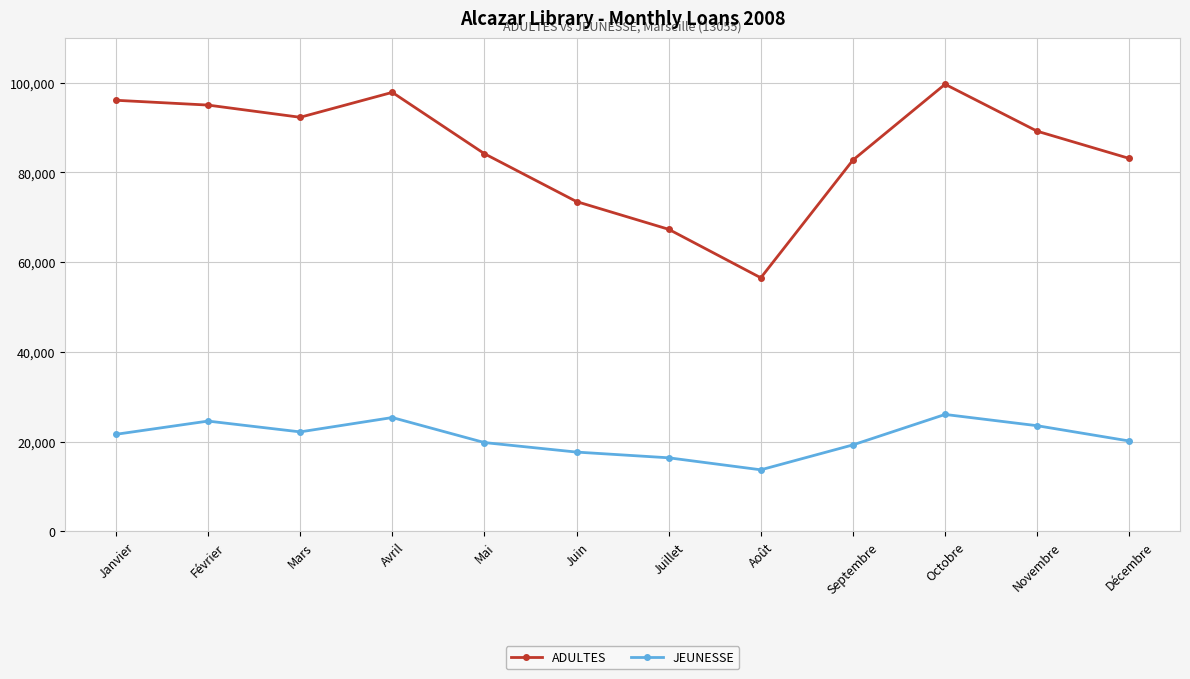

Rank the series by their maximum value, from highest to lowest.

ADULTES, JEUNESSE